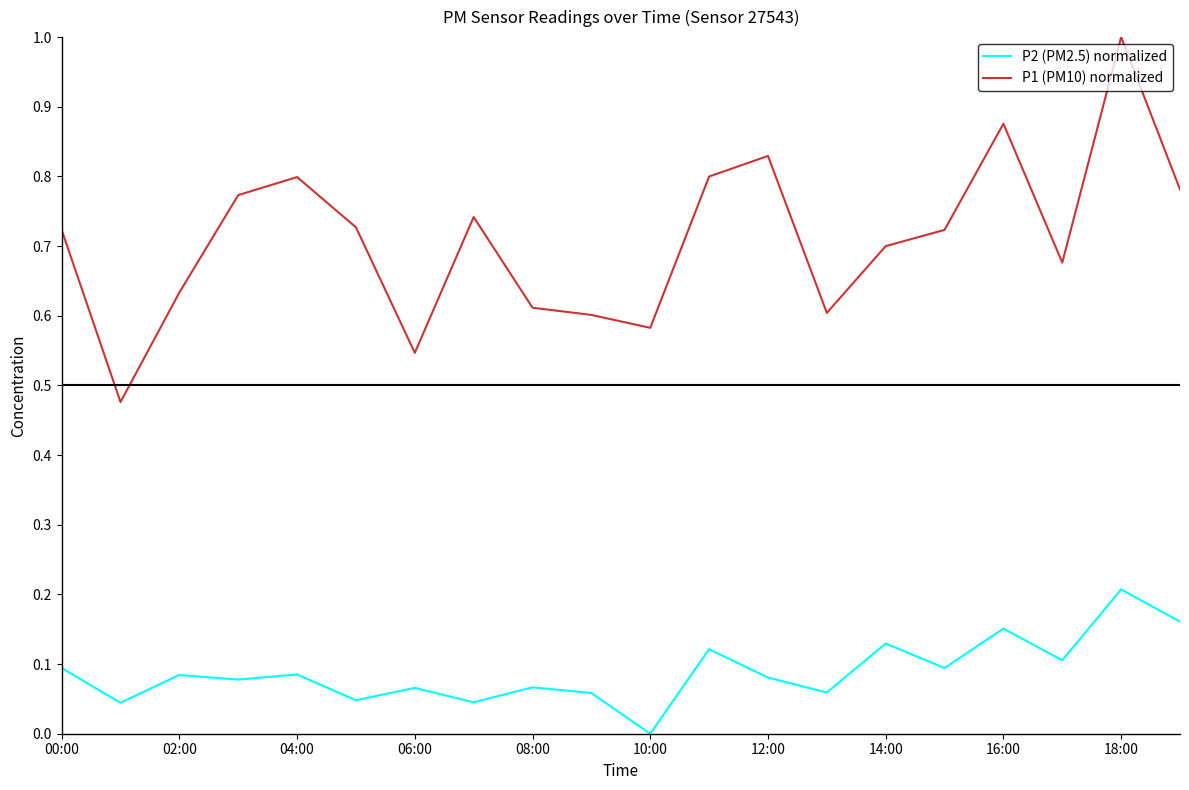

Which series has the largest total across all categories?

P1 (PM10) normalized